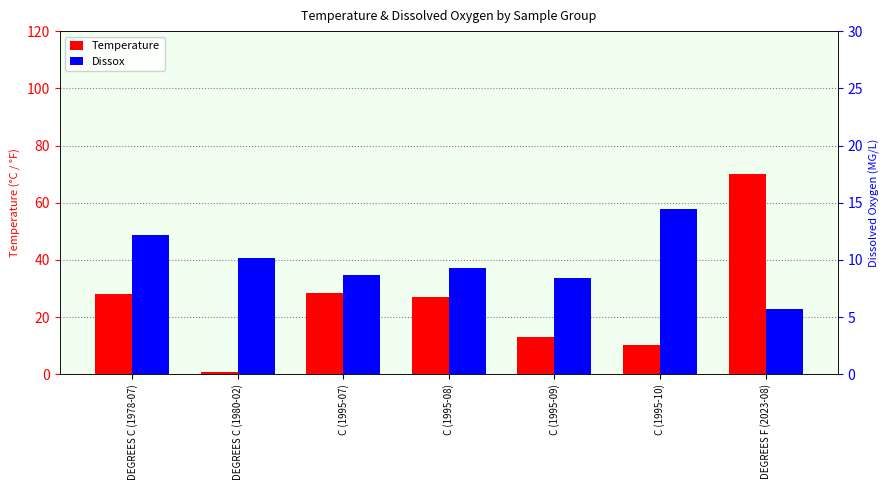

What are all the series names shown in the legend?

Temperature, Dissox